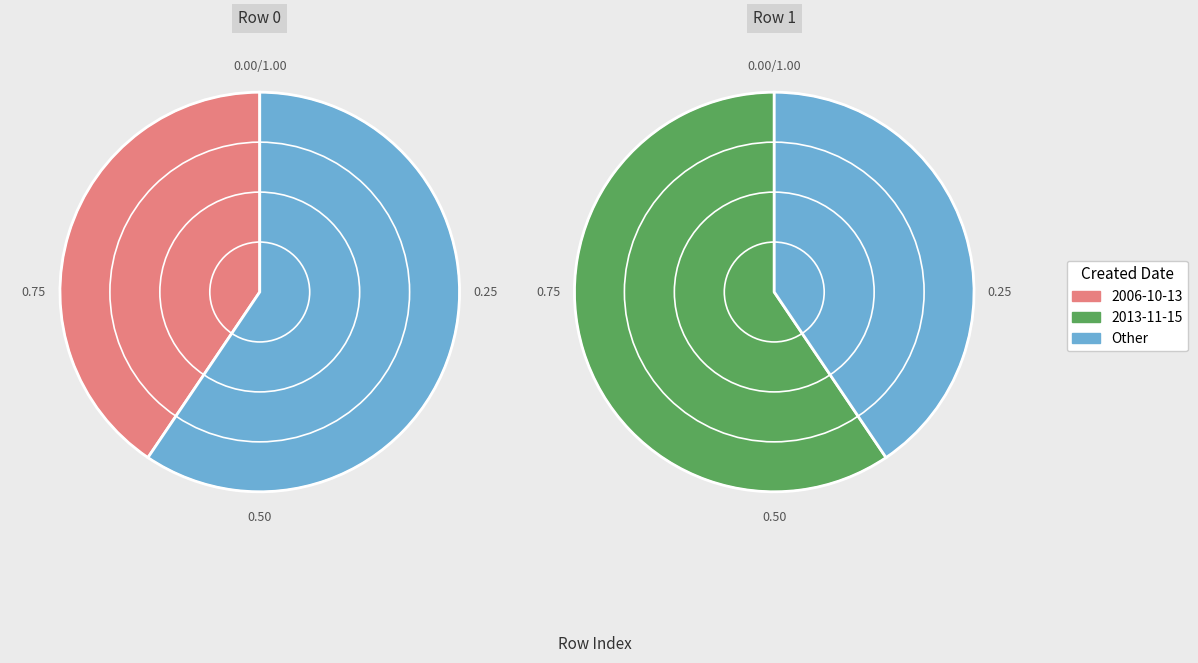

Which slice is the largest?

2013-11-15